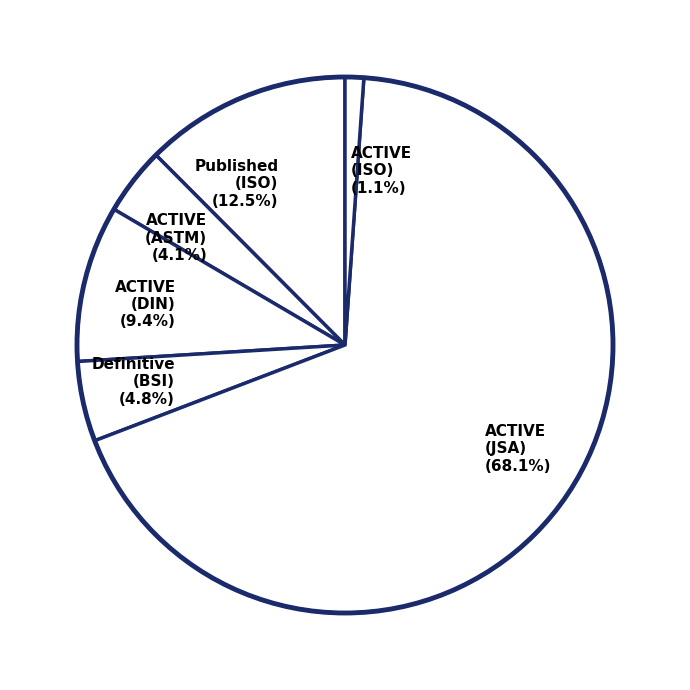

Combined, what portion of the pie is Published (ISO) (12.5%) and Definitive (BSI) (4.8%)?

17.3%